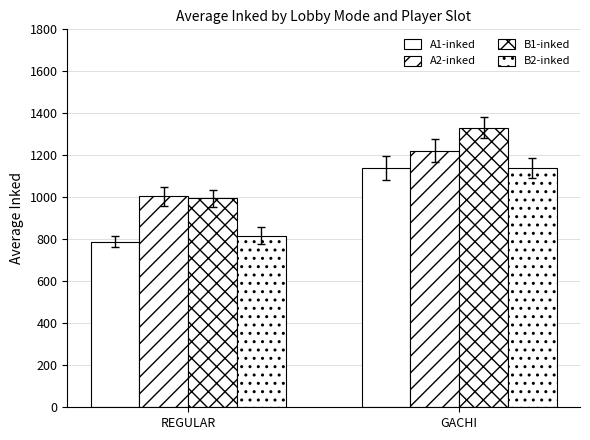

Rank the series at REGULAR from highest to lowest value.

A2-inked, B1-inked, B2-inked, A1-inked